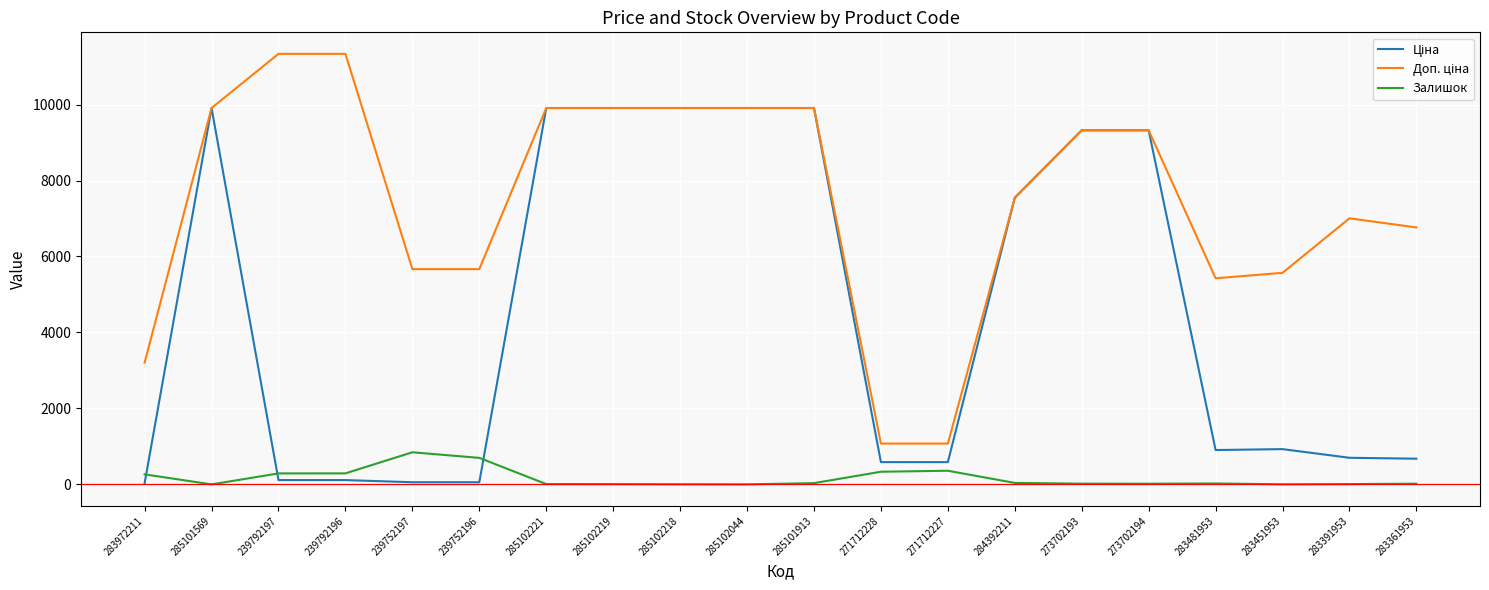

The Залишок series shows 698.0 at 239752196. True or false?

True